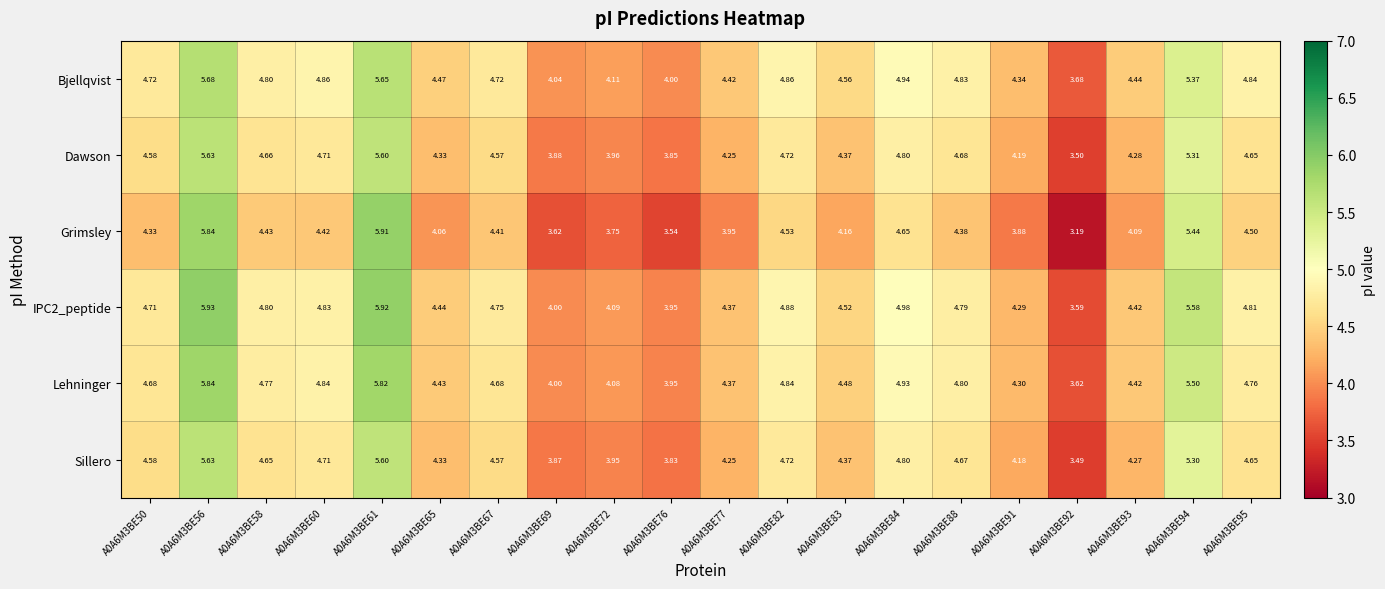

Which series has the largest range (max minus min)?

Grimsley